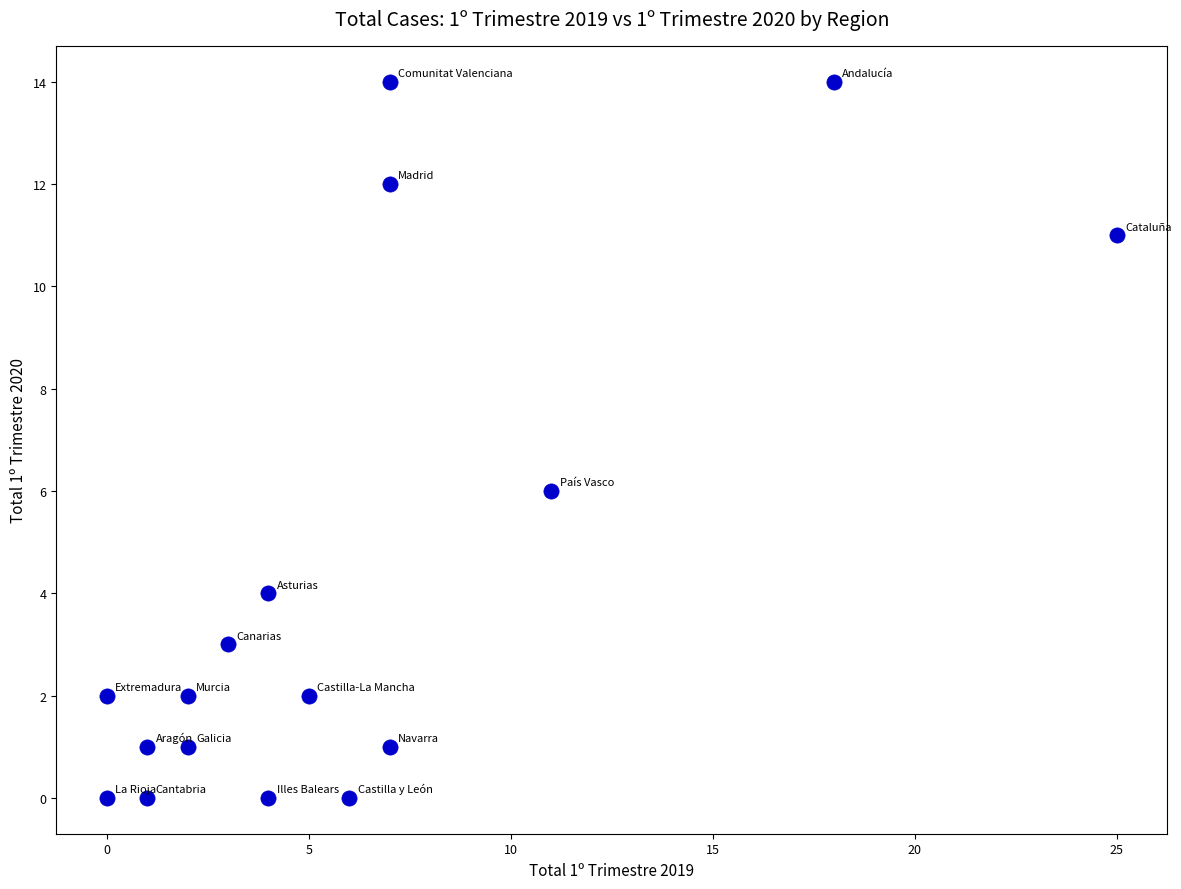

What is the range of X values (max minus min)?

25